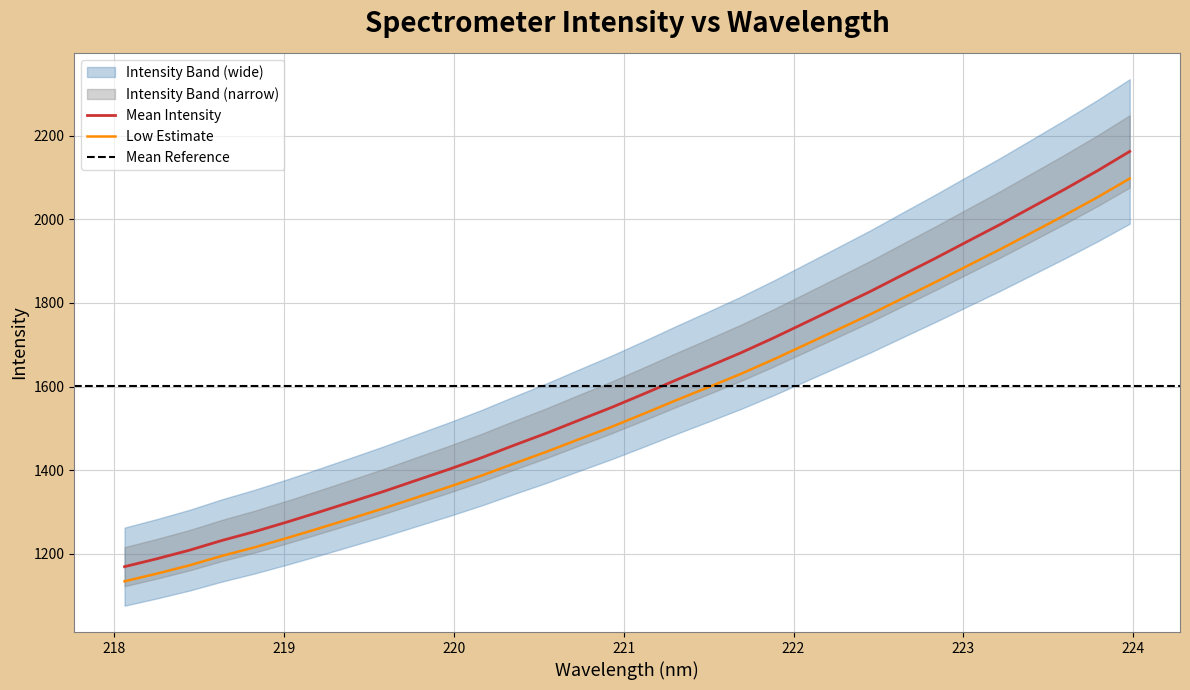

True or false: Mean Intensity and Low Estimate cross at least once.

False